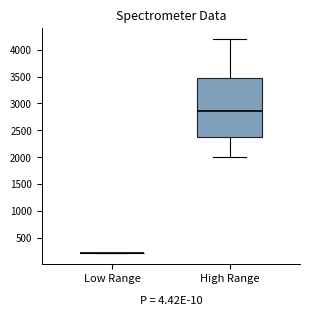

Reading left to right, transcribe this box plot: for each box, give where its median line is, the range the box spans, and where its two whiskers end, as read against the y-axis. The values are not printed on the chart, so give them approximately, as read against the axis.

Low Range: box collapsed to a line at 200, whiskers 200 to 200
High Range: median 2850, box 2350 to 3450, whiskers 2000 to 4200